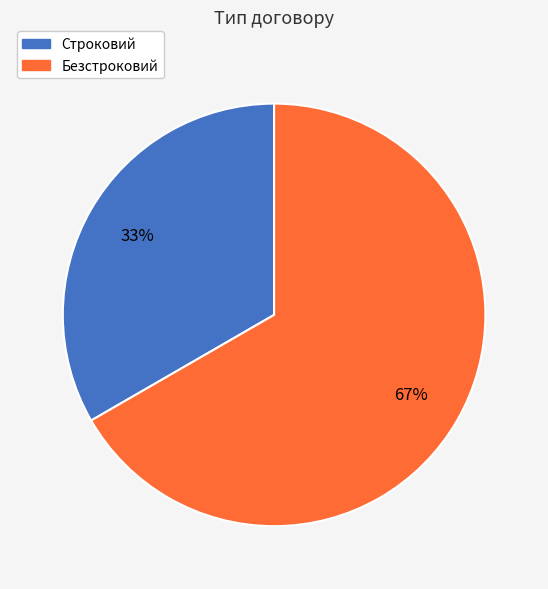

To the nearest percent, what is the combined percentage of Безстроковий and Строковий?

100%